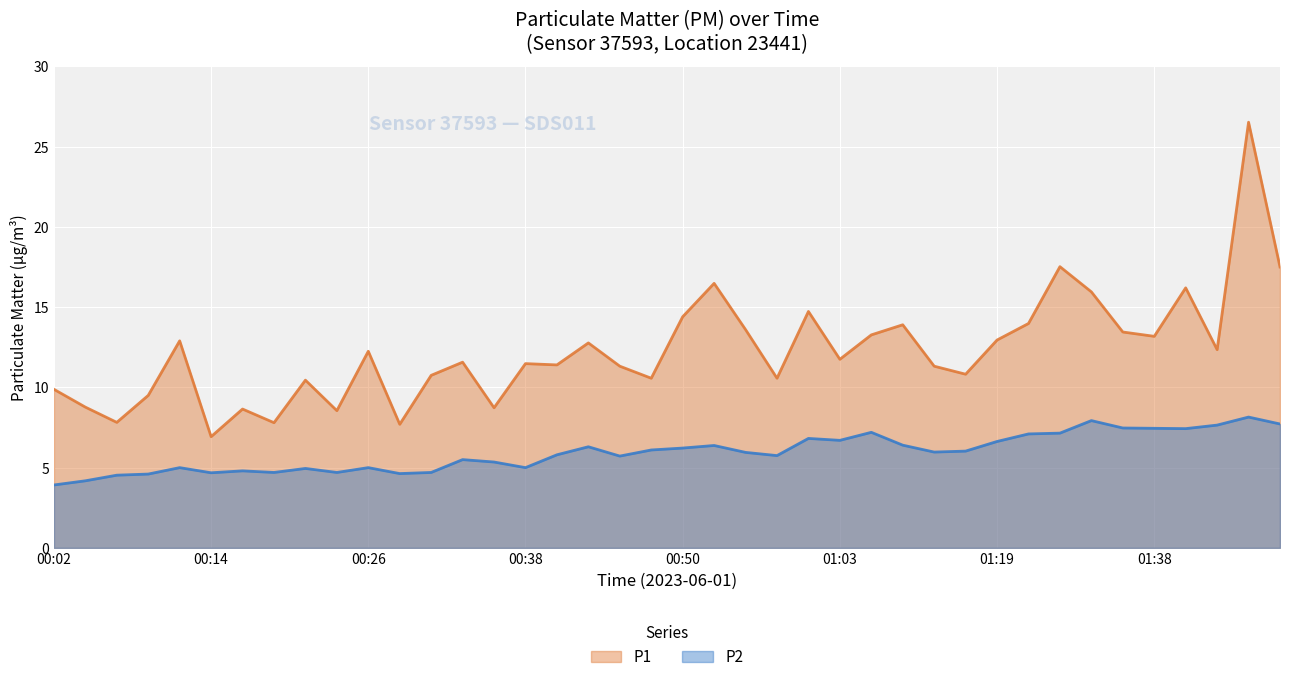

True or false: P2 and P1 cross at least once.

False